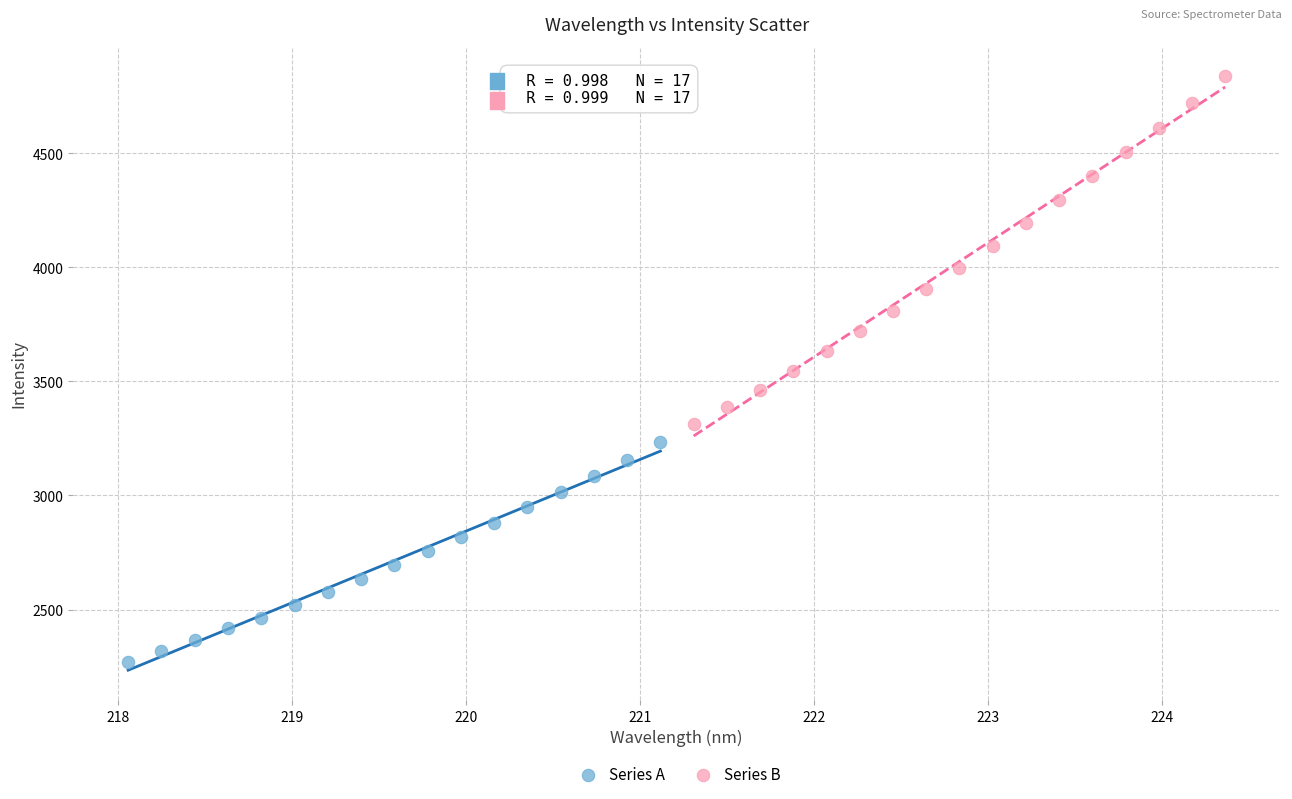

Which series contains the lowest Y value?

Series A